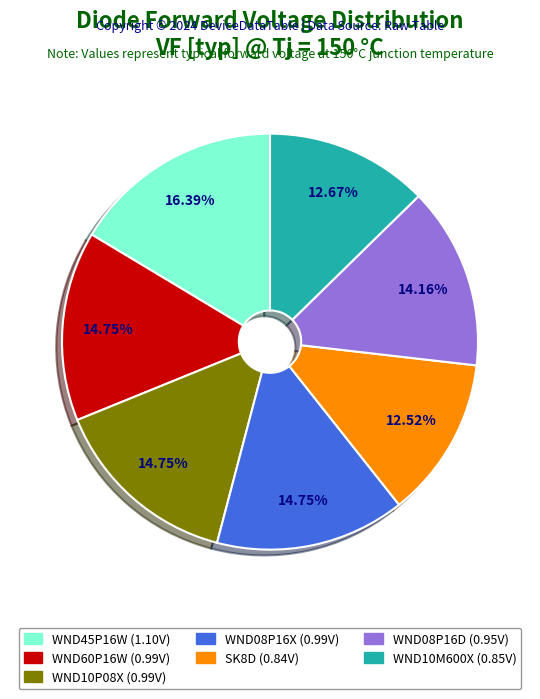

To the nearest percent, what is the difference between the largest and smallest slice percentages?

4%